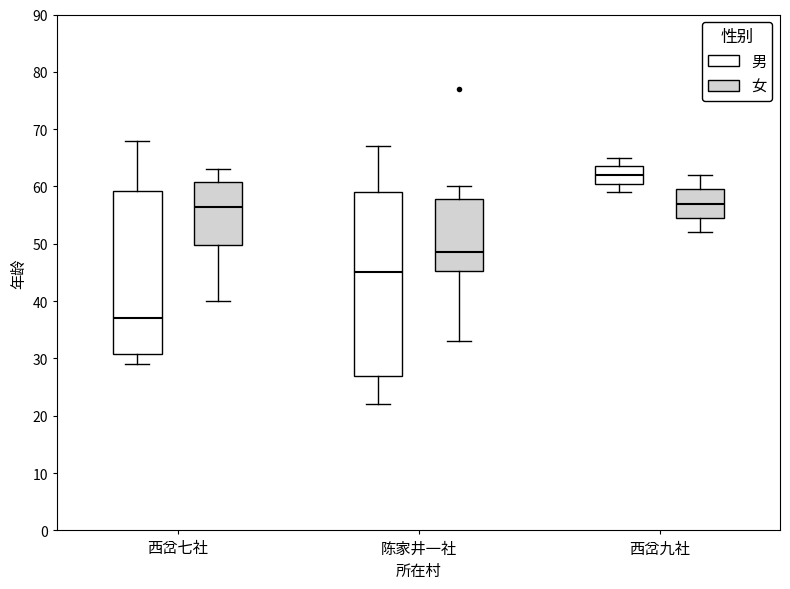

Reading left to right, transcribe this box plot: for each box, give where its median line is, the range the box spans, and where its two whiskers end, as read against the y-axis. The values are not printed on the chart, so give them approximately, as read against the axis.

西岔七社 (男): median 37, box 31 to 59, whiskers 29 to 68
西岔七社 (女): median 57, box 50 to 61, whiskers 40 to 63
陈家井一社 (男): median 45, box 27 to 59, whiskers 22 to 67
陈家井一社 (女): median 49, box 45 to 58, whiskers 33 to 60
西岔九社 (男): median 62, box 61 to 64, whiskers 59 to 65
西岔九社 (女): median 57, box 55 to 60, whiskers 52 to 62